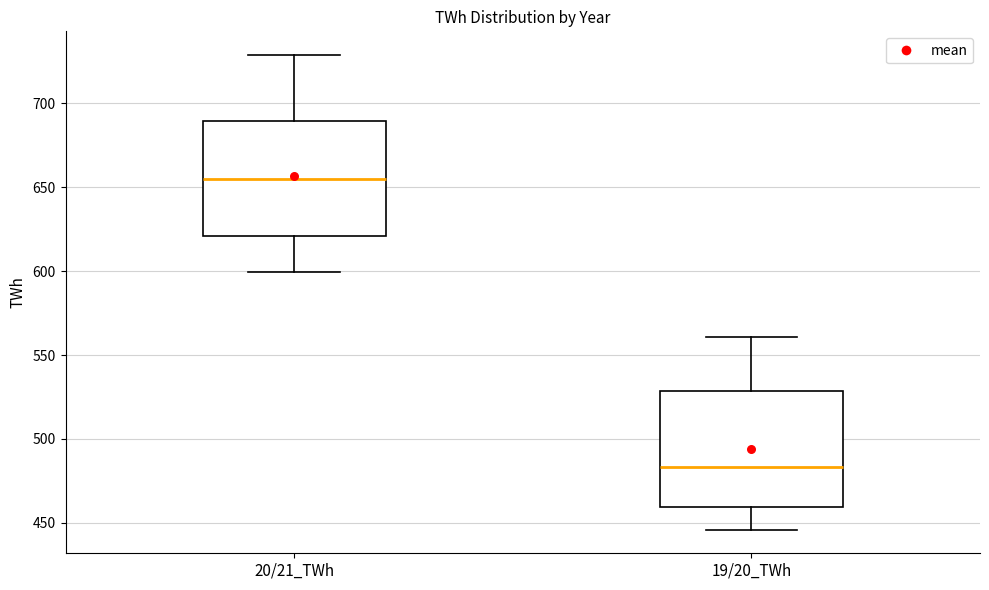

Which box has the lowest median line?

19/20_TWh